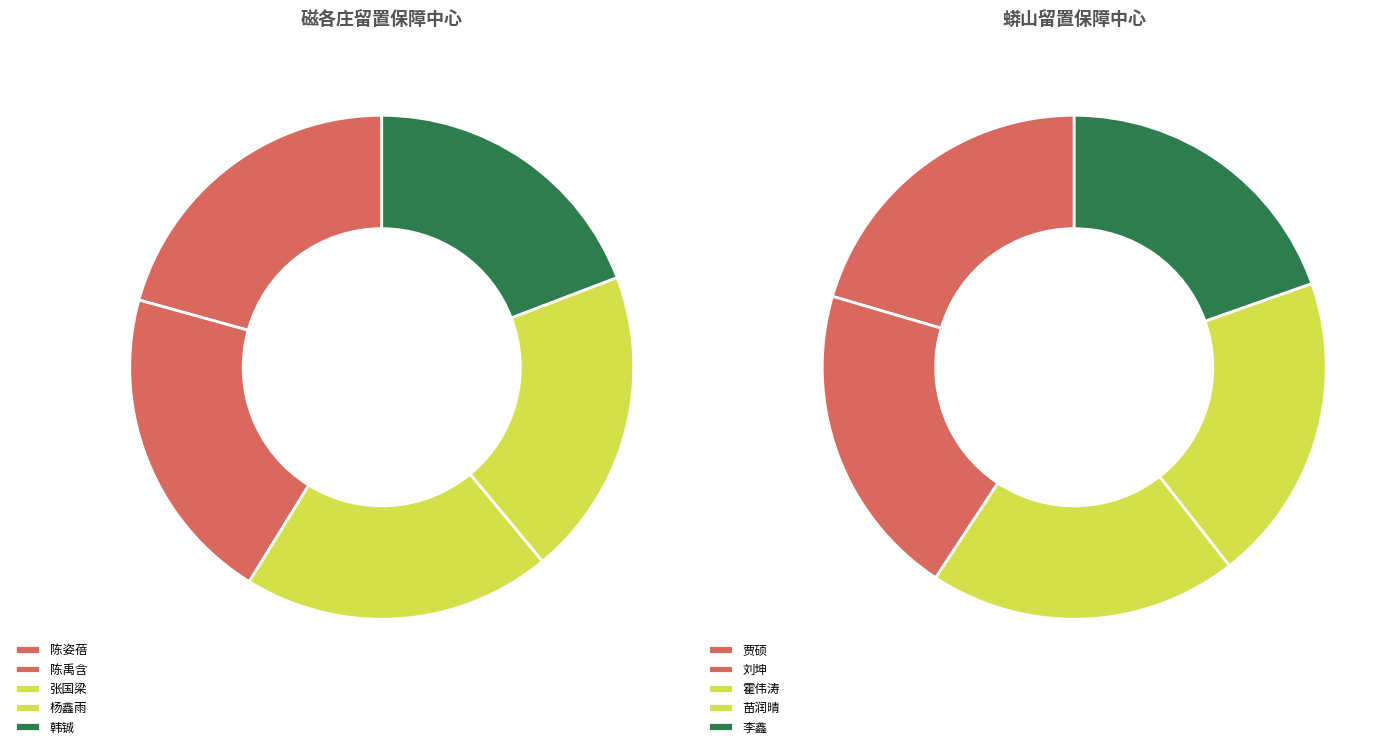

To the nearest percent, what is the average slice percentage?

20%